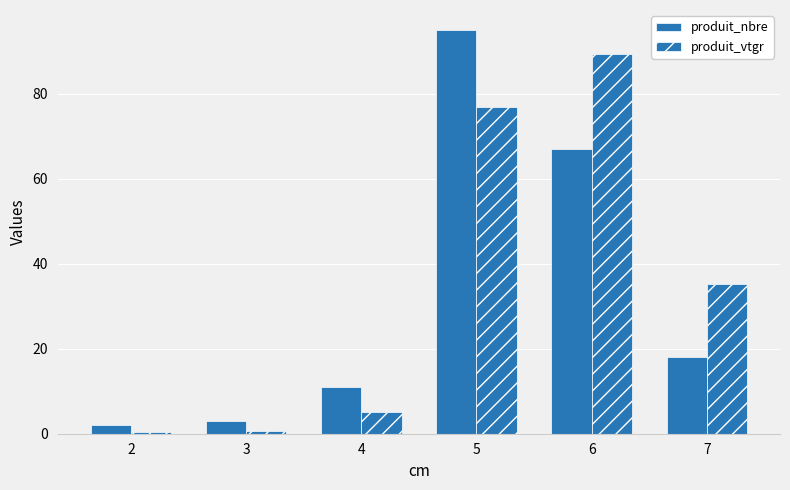

Reading left to right, transcribe all the data shown in this chart.

produit_nbre: 2.0	3.0	11.0	95.0	67.0	18.0
produit_vtgr: 0.3	0.7	5.1	76.9	89.4	35.2